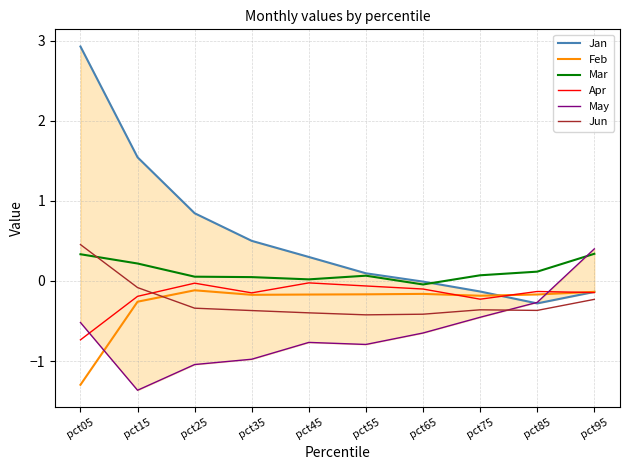

Which series has the widest spread of values?

Jan